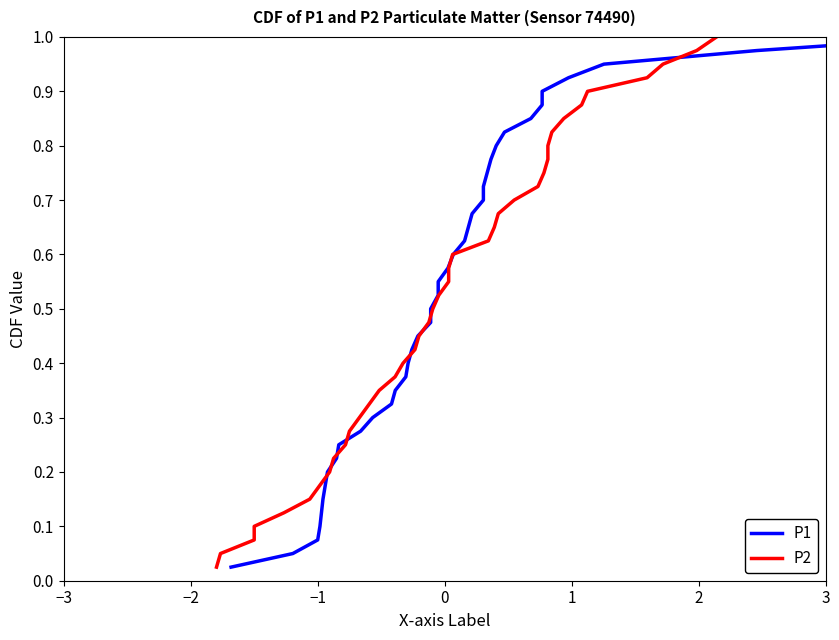

The P1 series shows 0.7 at 16. True or false?

False